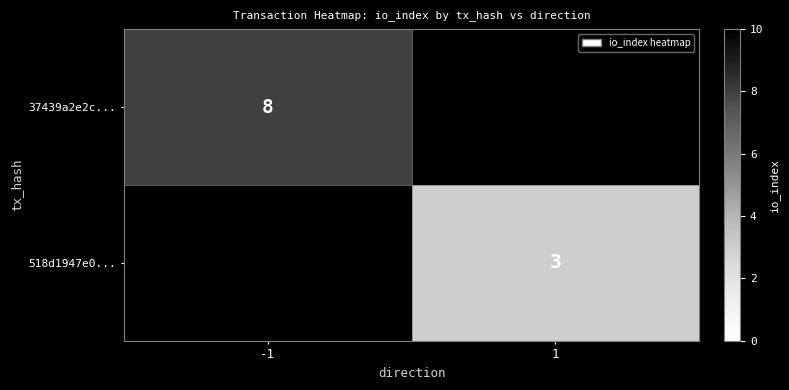

True or false: 518d1947e0... has a value of 2 at 1.

False